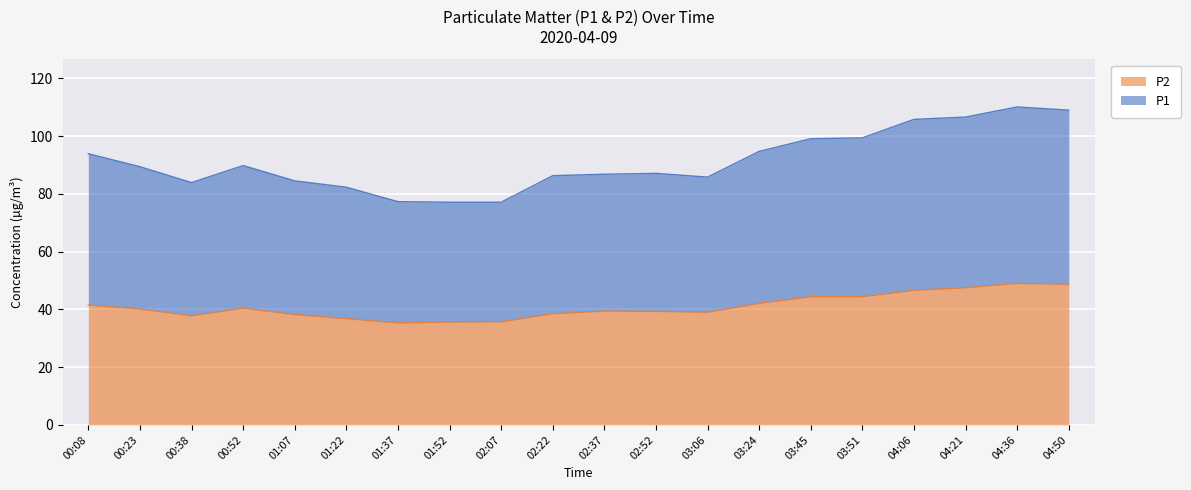

Between 01:07 and 03:24, which series saw the biggest shift?

P1